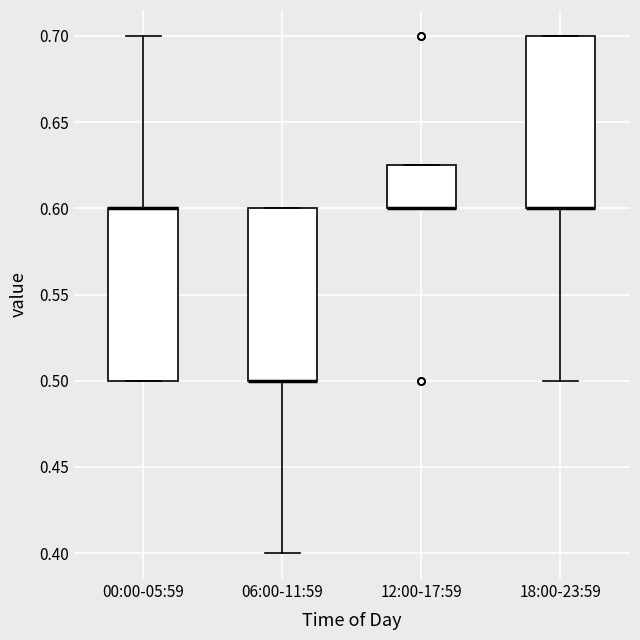

Reading left to right, read every box against the y-axis: the position of its median line, the range the box covers, and the ends of its whiskers. The values are not printed on the chart, so give them approximately, as read against the axis.

00:00-05:59: median 0.600 (drawn on the box's upper edge), box 0.500 to 0.600, whiskers 0.500 to 0.700
06:00-11:59: median 0.500 (drawn on the box's lower edge), box 0.500 to 0.600, whiskers 0.400 to 0.600
12:00-17:59: median 0.600 (drawn on the box's lower edge), box 0.600 to 0.625, whiskers 0.600 to 0.625
18:00-23:59: median 0.600 (drawn on the box's lower edge), box 0.600 to 0.700, whiskers 0.500 to 0.700